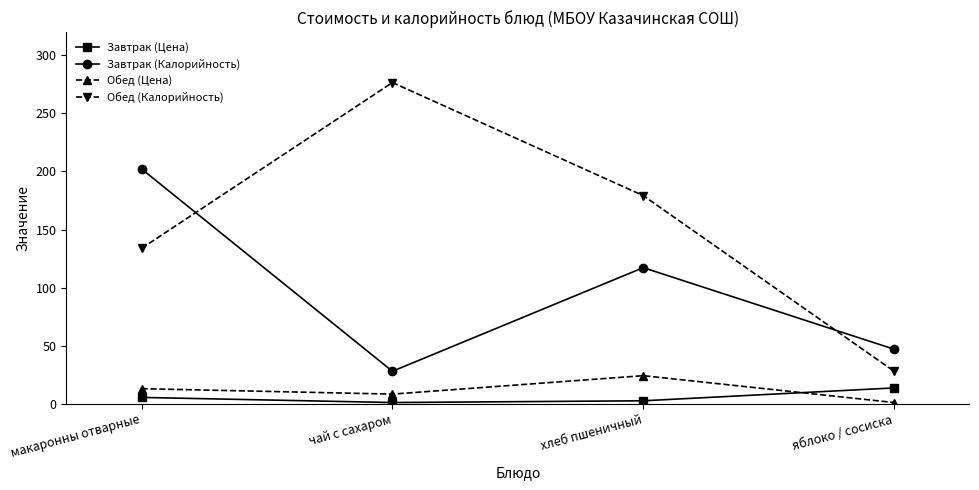

True or false: Обед (Калорийность) and Обед (Цена) cross at least once.

False